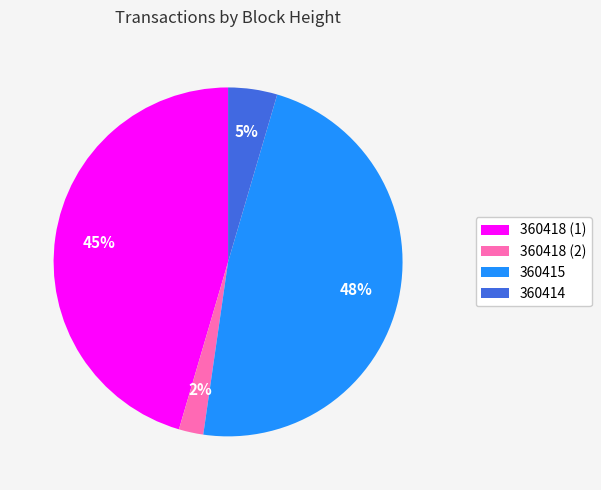

To the nearest percent, what percentage of the pie is 360415?

48%